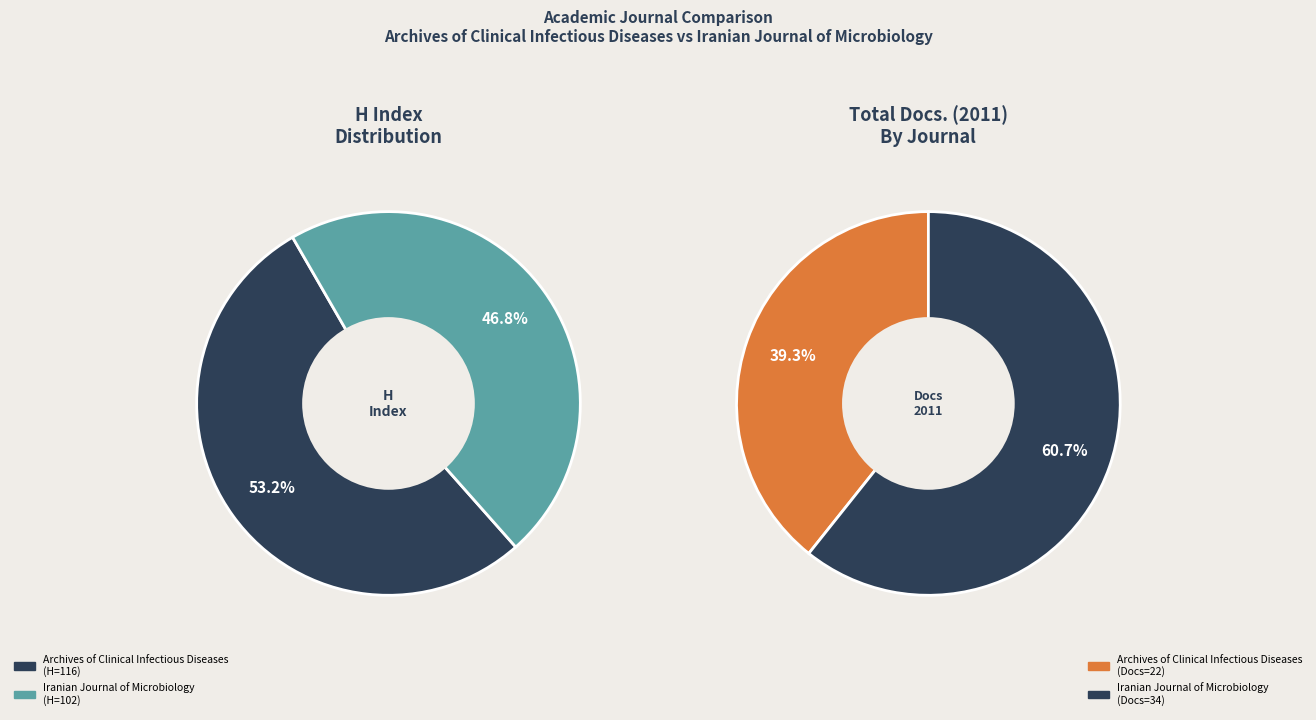

What is the total percentage of Iranian Journal of Microbiology and Archives of Clinical Infectious Diseases?

100.0%